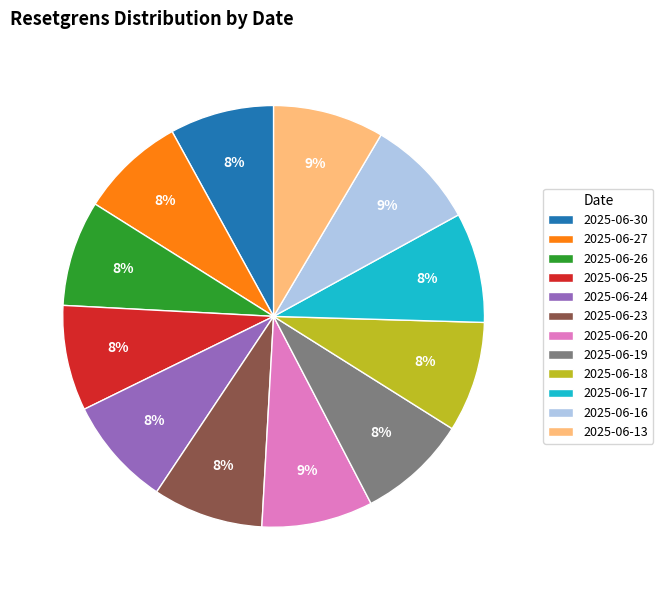

To the nearest percent, what percentage of the pie is 2025-06-13?

9%